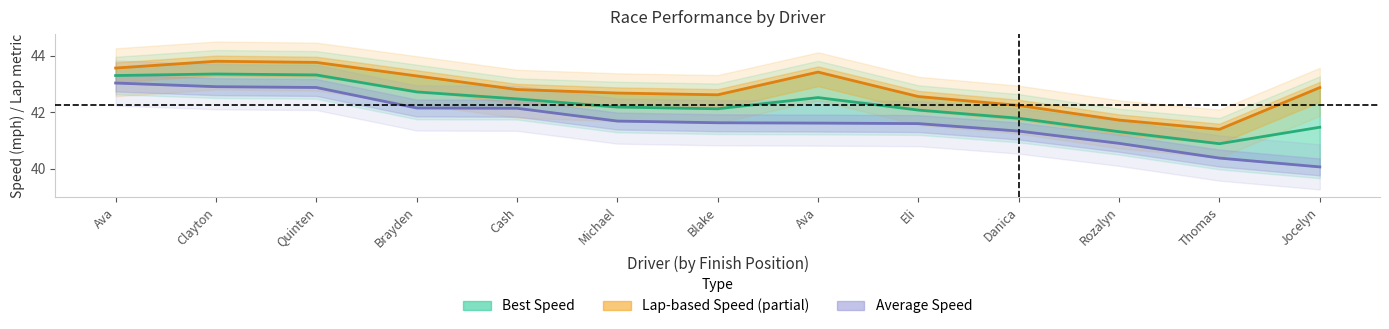

What is the sum of all Best Lap time values?

556.8